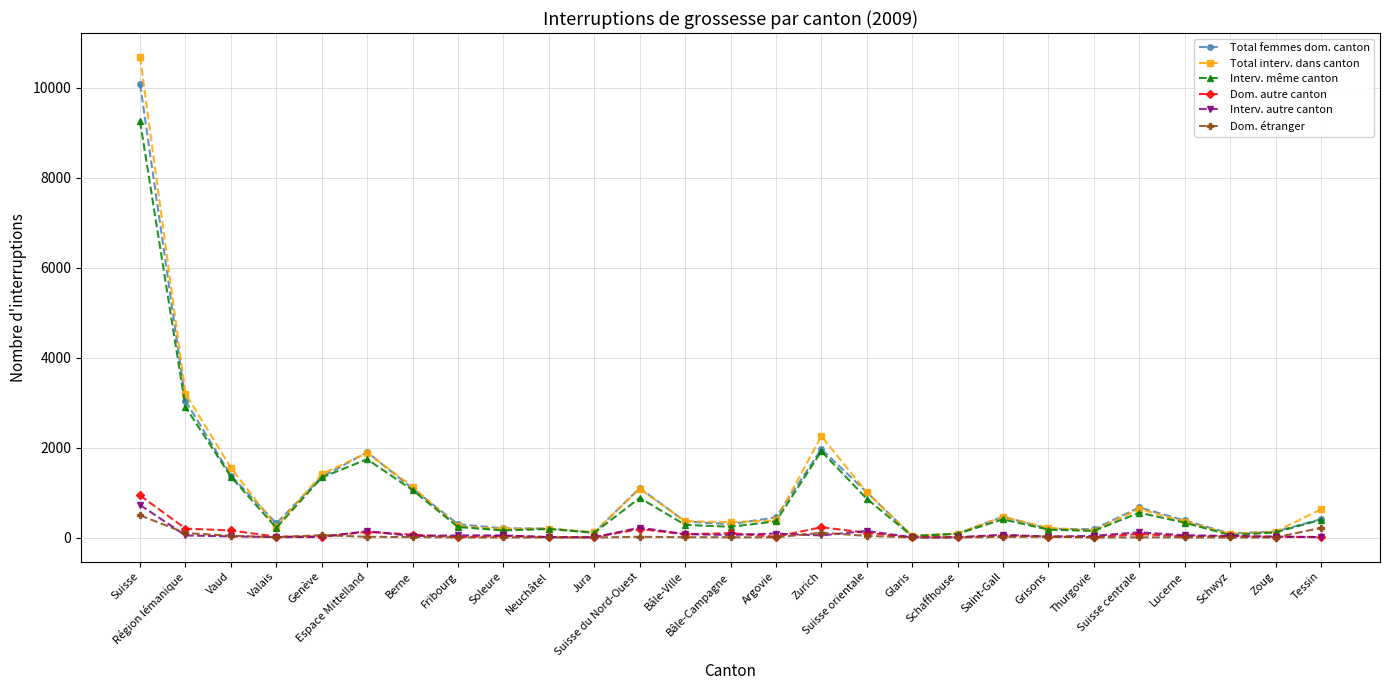

What is the label of the 2nd point from the right?

Zoug